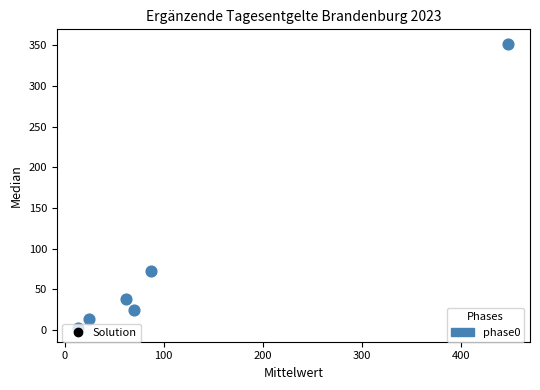

What is the average Y value?

84